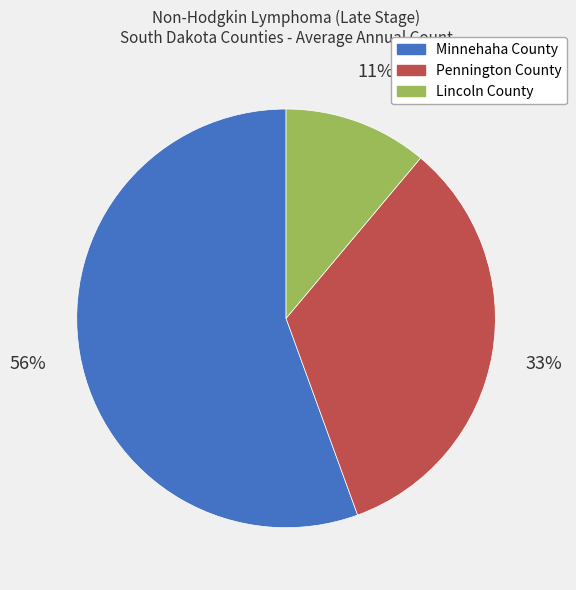

What is the ratio of the value at Minnehaha County to the value at Pennington County?

1.7